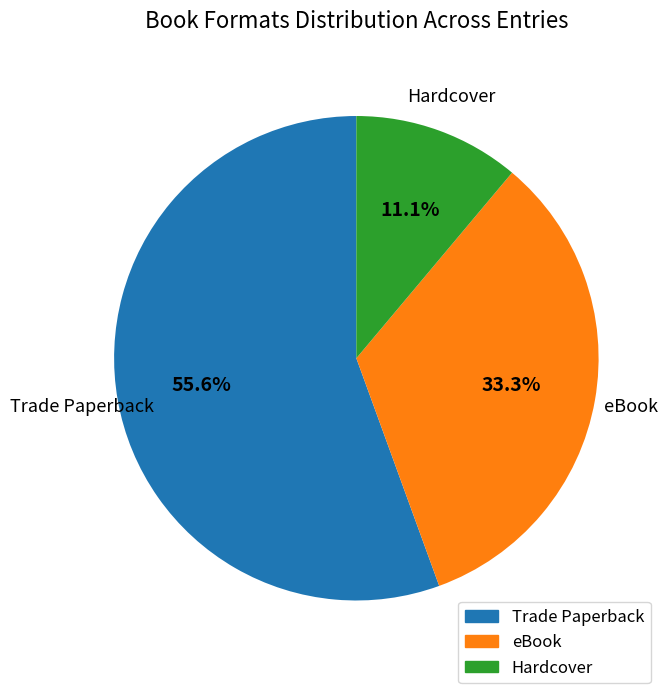

How many slices are in this pie chart?

3